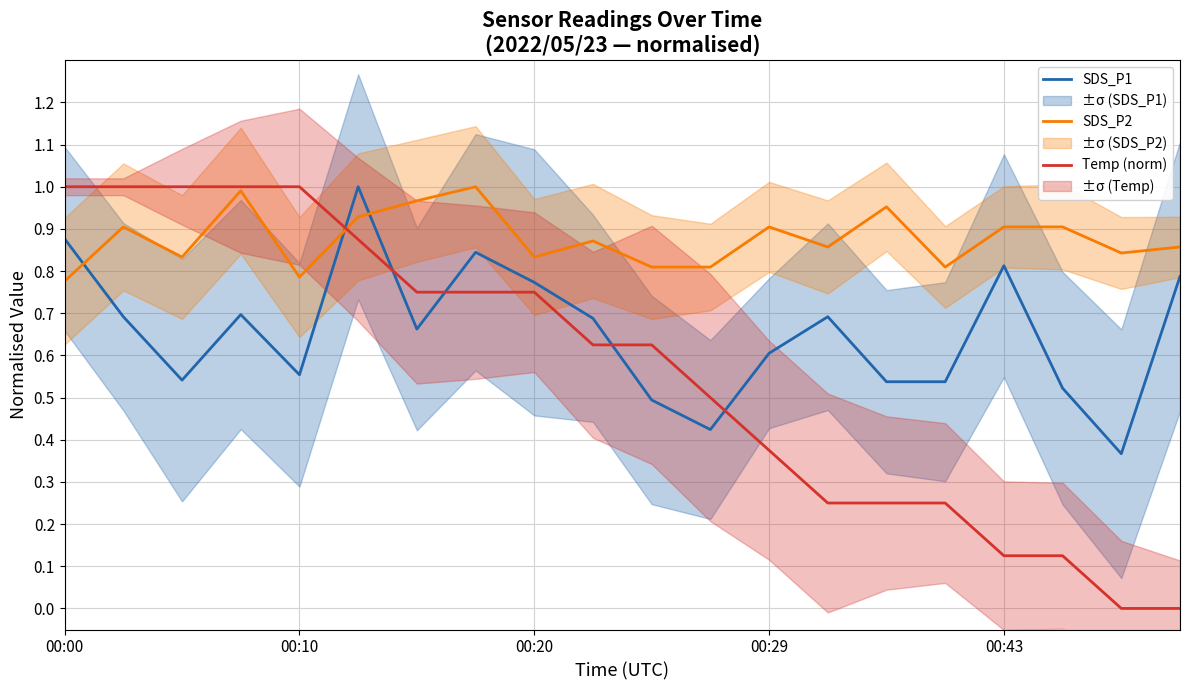

Reading left to right, what are all the values shown in this chart?

SDS_P1: 0.9	0.7	0.5	0.7	0.6	1.0	0.7	0.8	0.8	0.7	0.5	0.4	0.6	0.7	0.5	0.5	0.8	0.5	0.4	0.8
SDS_P2: 0.8	0.9	0.8	1.0	0.8	0.9	1.0	1.0	0.8	0.9	0.8	0.8	0.9	0.9	1.0	0.8	0.9	0.9	0.8	0.9
Temp (norm): 1.0	1.0	1.0	1.0	1.0	0.9	0.7	0.7	0.7	0.6	0.6	0.5	0.4	0.2	0.2	0.2	0.1	0.1	0.0	0.0